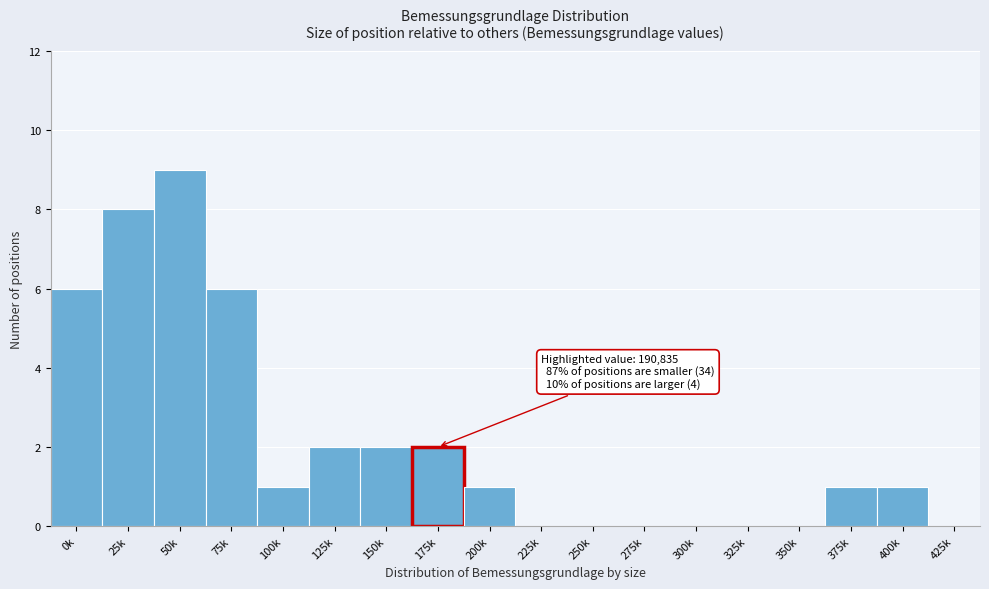

Reading left to right, what are all the values shown in this chart?

0k=6	25k=8	50k=9	75k=6	100k=1	125k=2	150k=2	175k=2	200k=1	225k=0	250k=0	275k=0	300k=0	325k=0	350k=0	375k=1	400k=1	425k=0